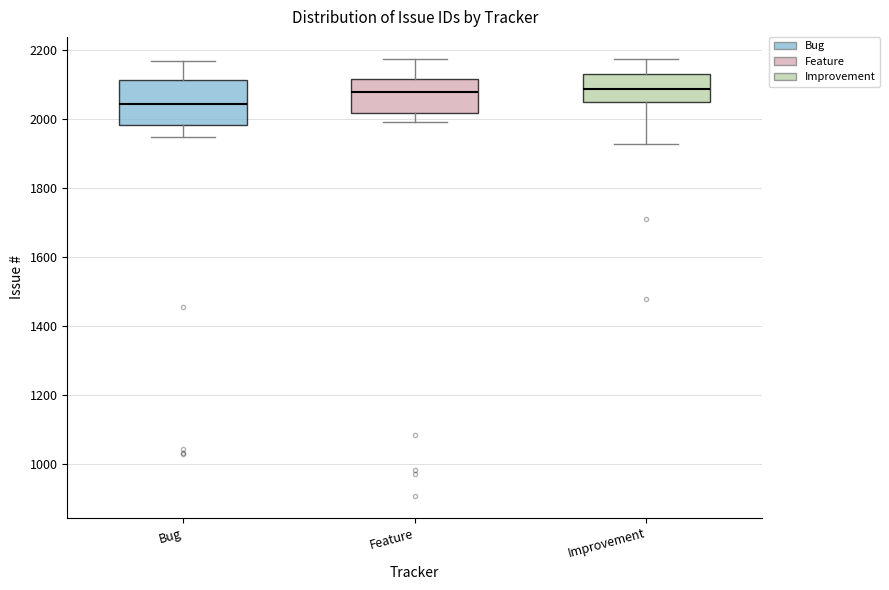

Where is the upper edge of the box for Bug on the y-axis? The values are not printed on the chart, so give them approximately, as read against the axis.

2120